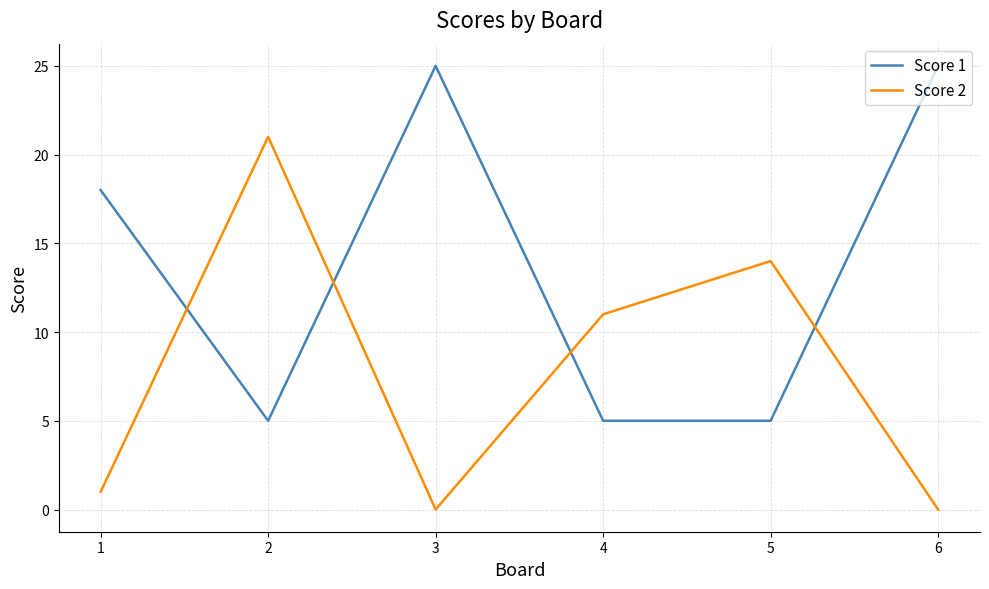

What is the maximum value shown in the chart?

25